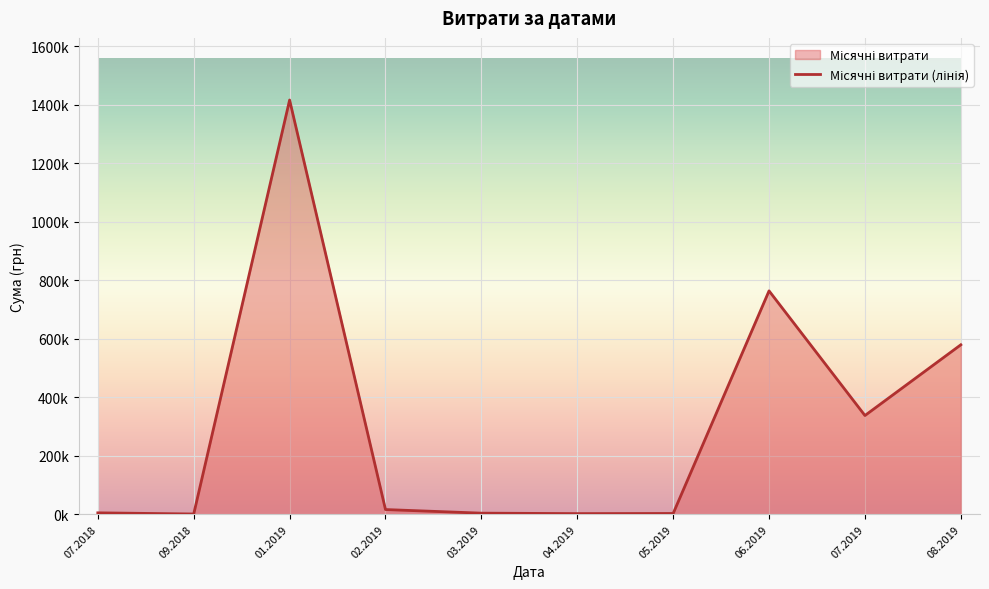

What is the sum of the values at 04.2019 and 07.2019?

339443.3